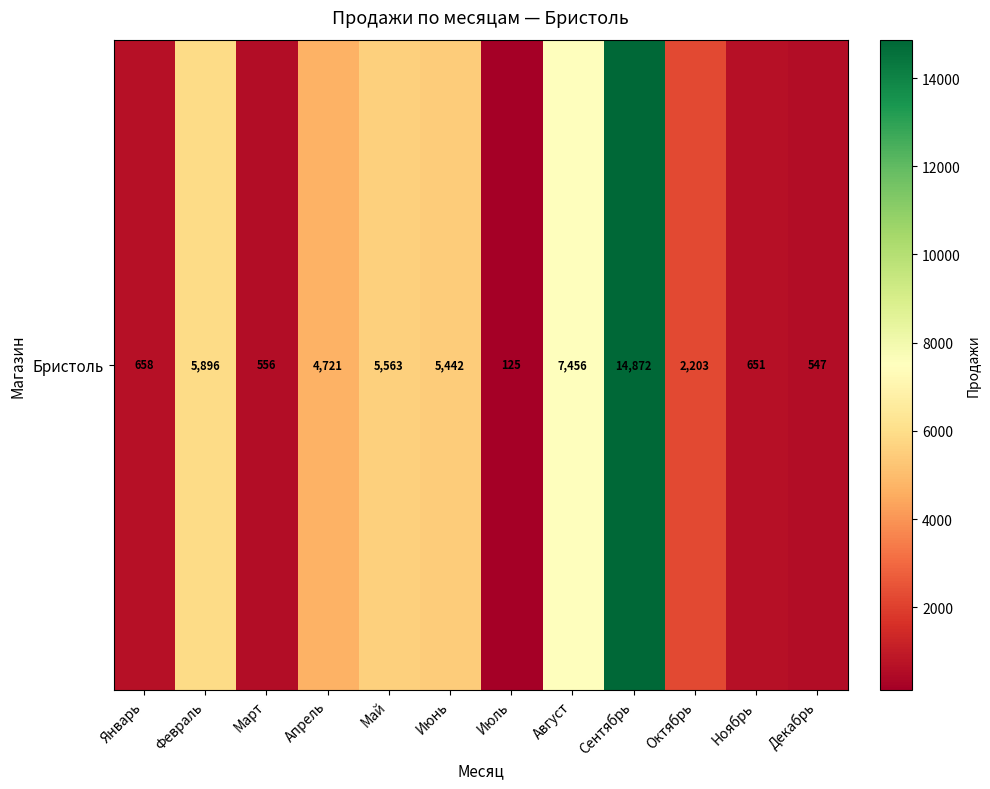

List the labels in order of value, smallest first.

Июль, Декабрь, Март, Ноябрь, Январь, Октябрь, Апрель, Июнь, Май, Февраль, Август, Сентябрь